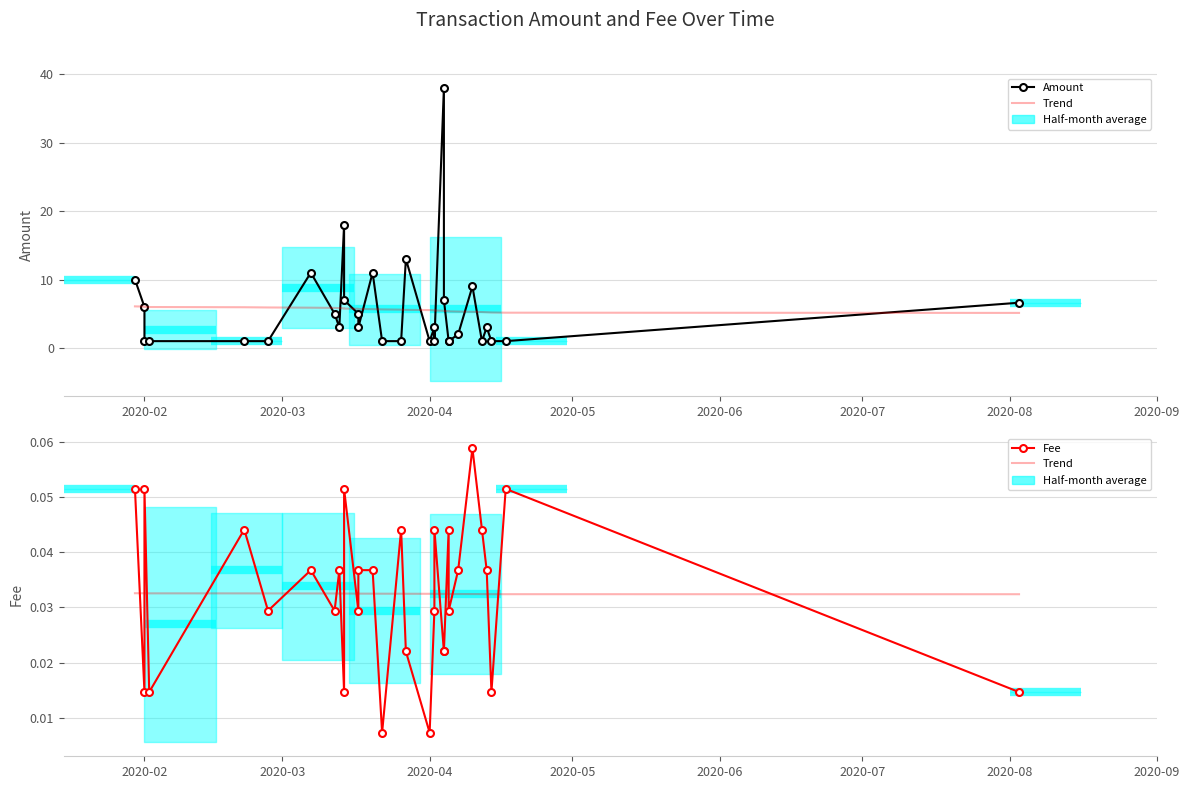

True or false: Fee and Trend cross at least once.

True